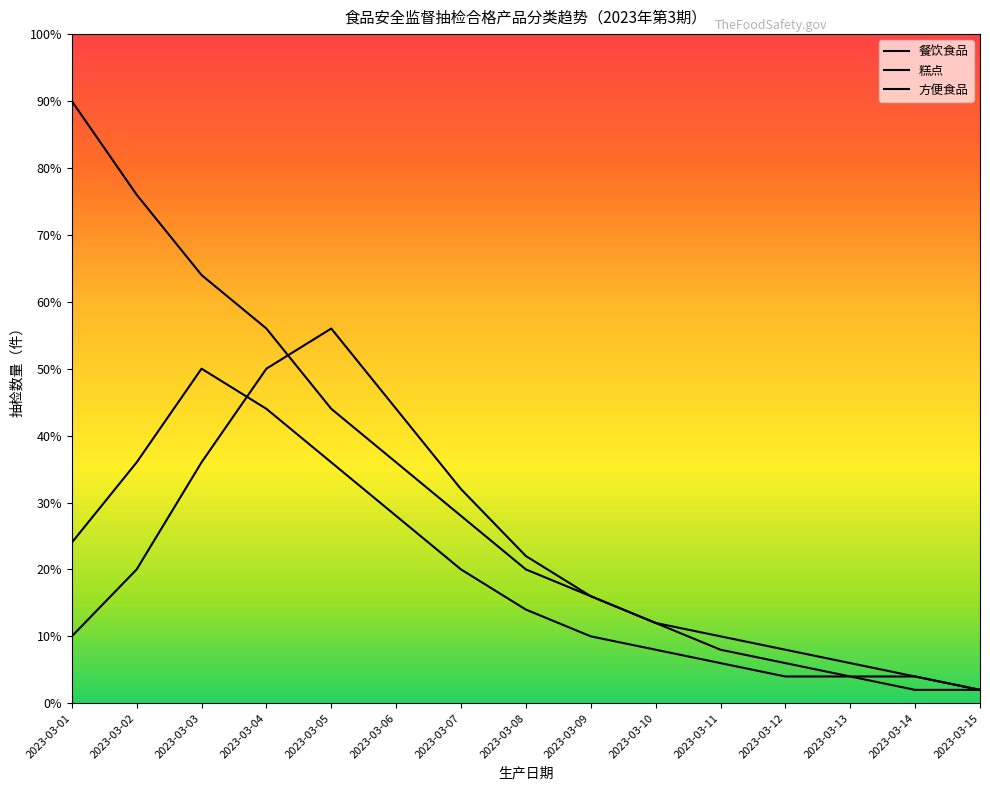

True or false: 餐饮食品 has more than 2 interior local peaks.

False